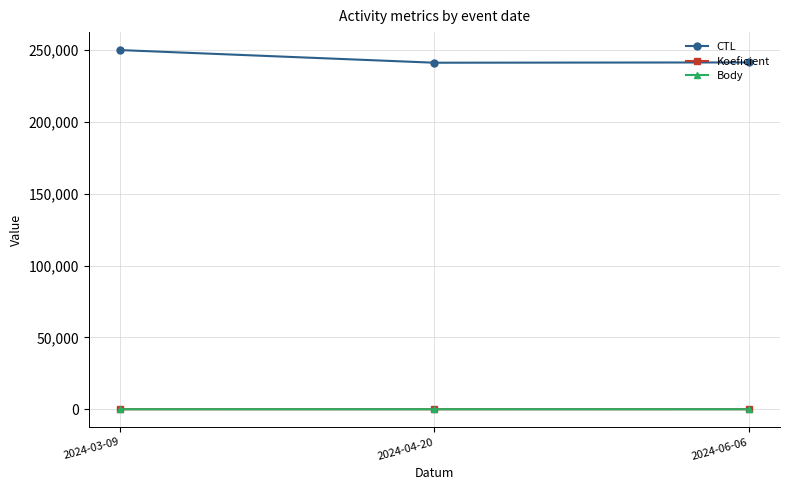

What is the sum of the Koeficient values at 2024-04-20 and 2024-06-06?

25